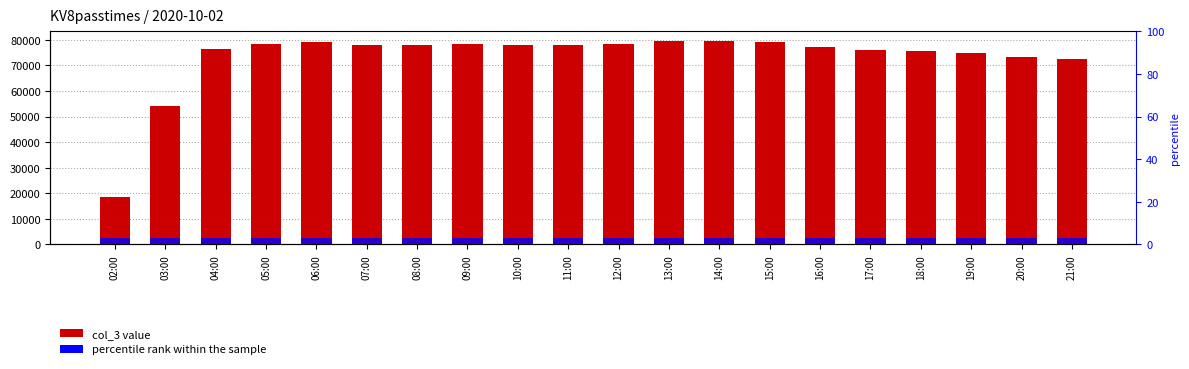

What is the value of the percentile rank within the sample bar at the 14th from the left?

3